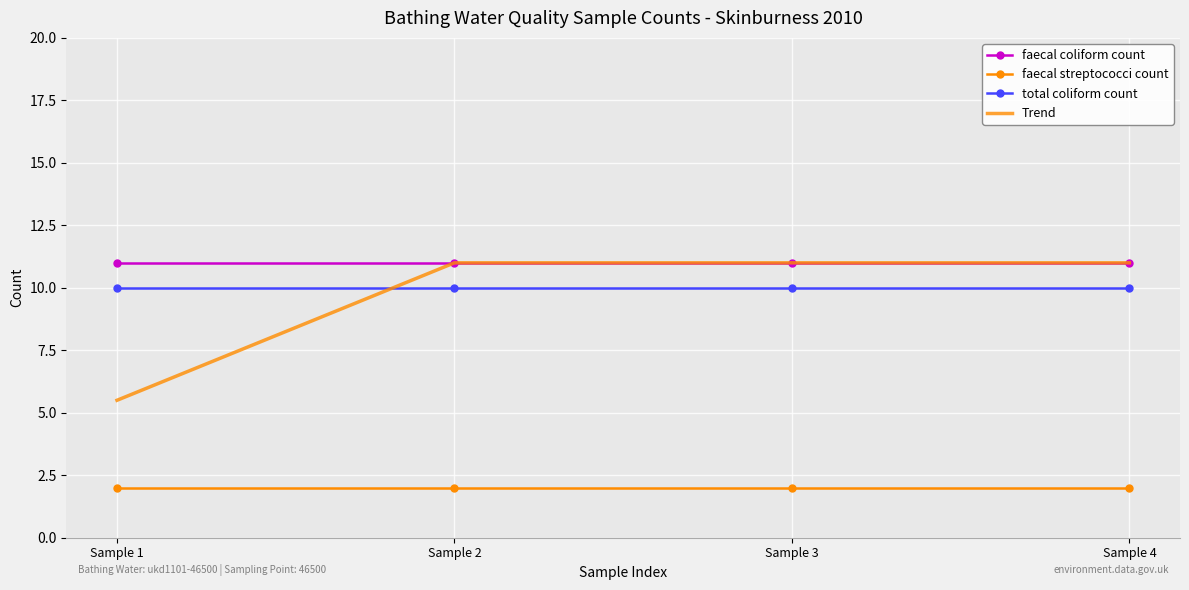

Reading right to left, transcribe all the data shown in this chart.

faecal coliform count: 11.0	11.0	11.0	11.0
faecal streptococci count: 2.0	2.0	2.0	2.0
total coliform count: 10.0	10.0	10.0	10.0
Trend: 11.0	11.0	11.0	5.5